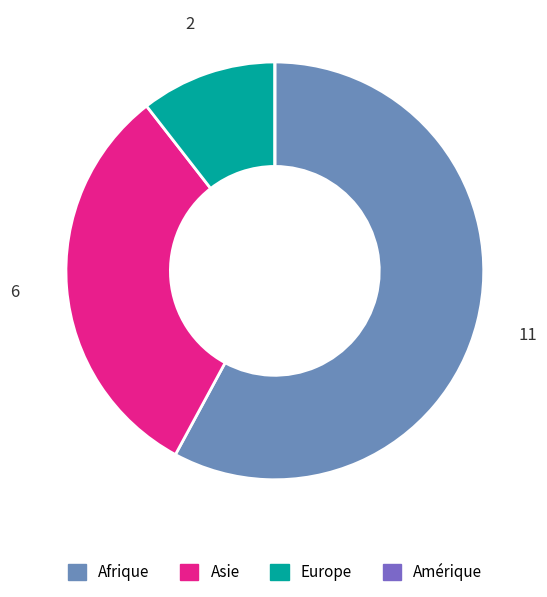

Do Afrique and Europe together represent more than half of the pie?

Yes